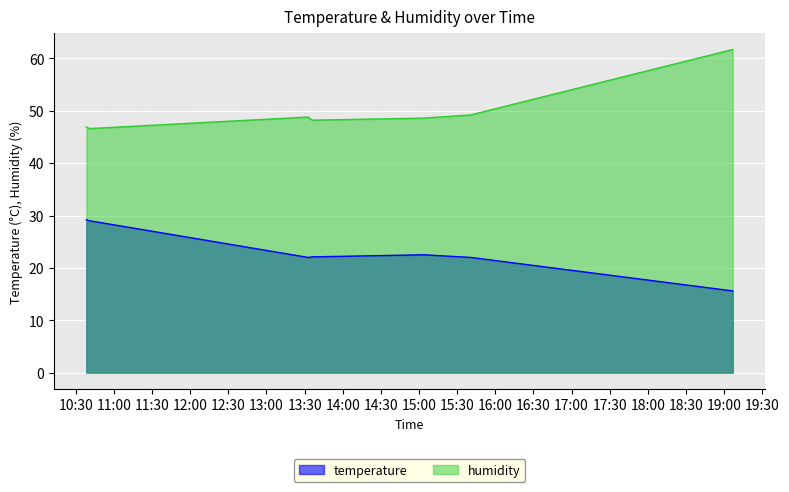

Rank the series at 2023-04-24T19:06:44 from lowest to highest value.

temperature, humidity